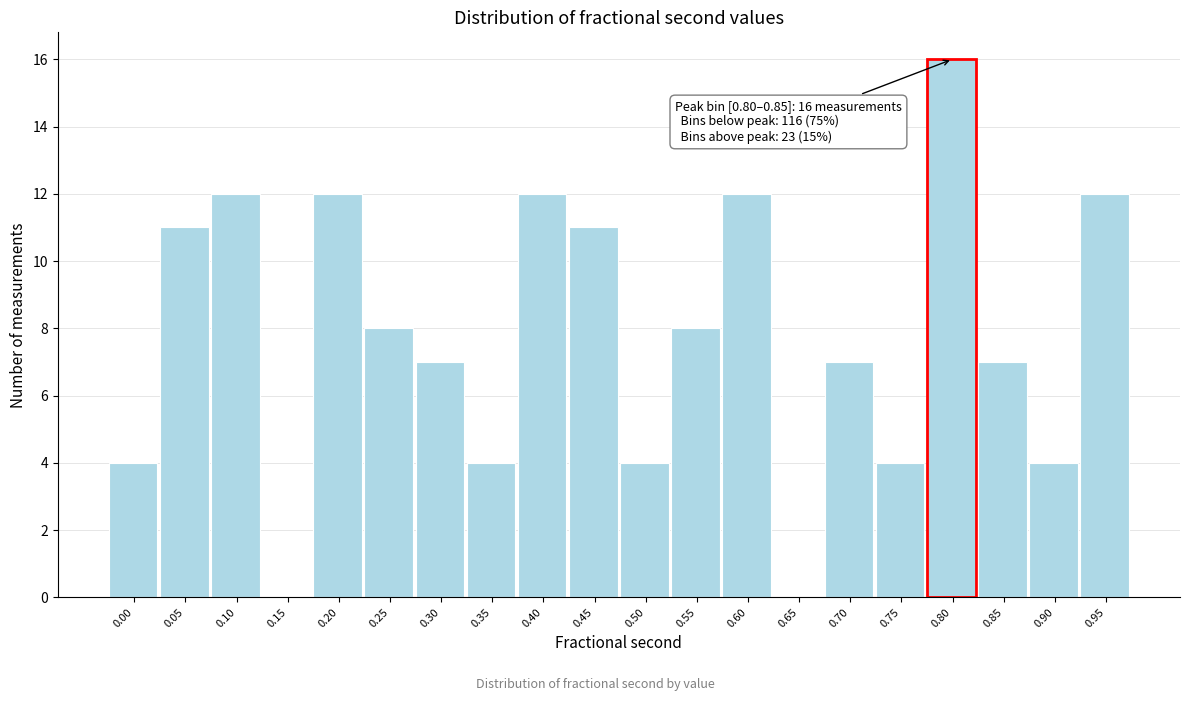

Reading left to right, what are all the values shown in this chart?

0.00=4	0.05=11	0.10=12	0.15=0	0.20=12	0.25=8	0.30=7	0.35=4	0.40=12	0.45=11	0.50=4	0.55=8	0.60=12	0.65=0	0.70=7	0.75=4	0.80=16	0.85=7	0.90=4	0.95=12